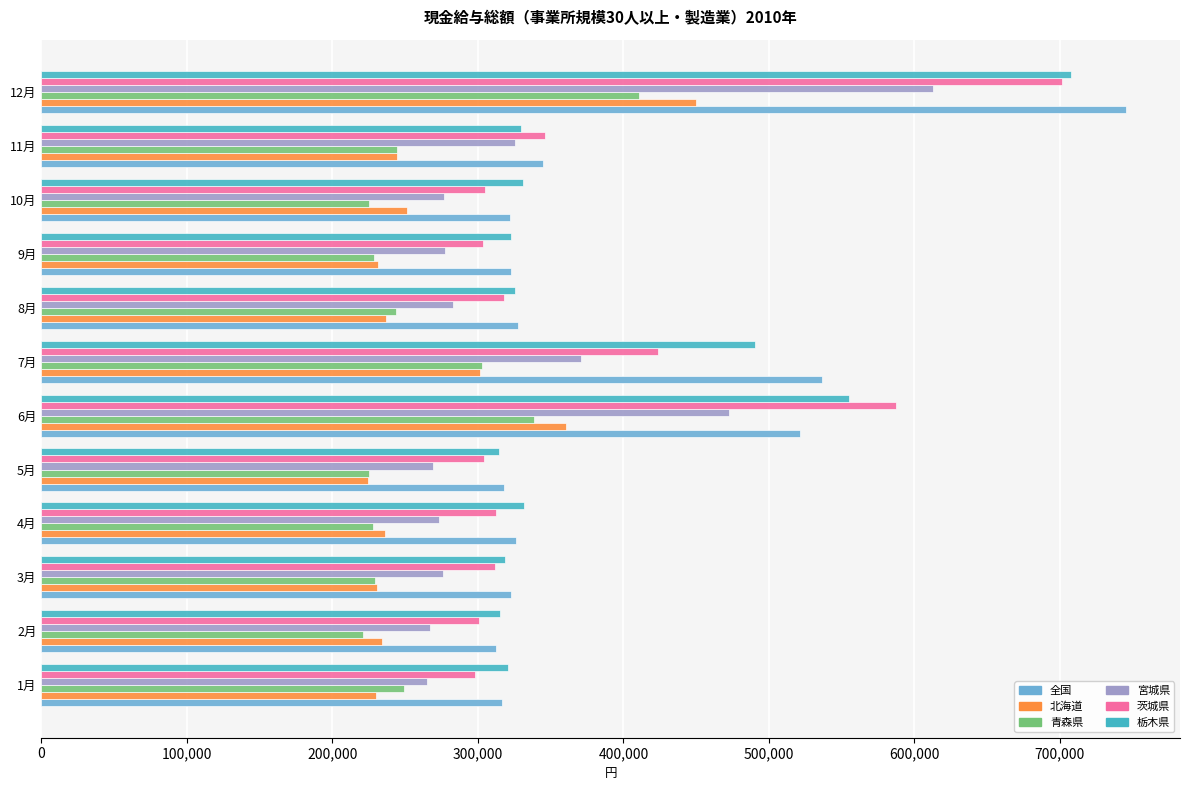

How many values in the 宮城県 series are below 277346?

6